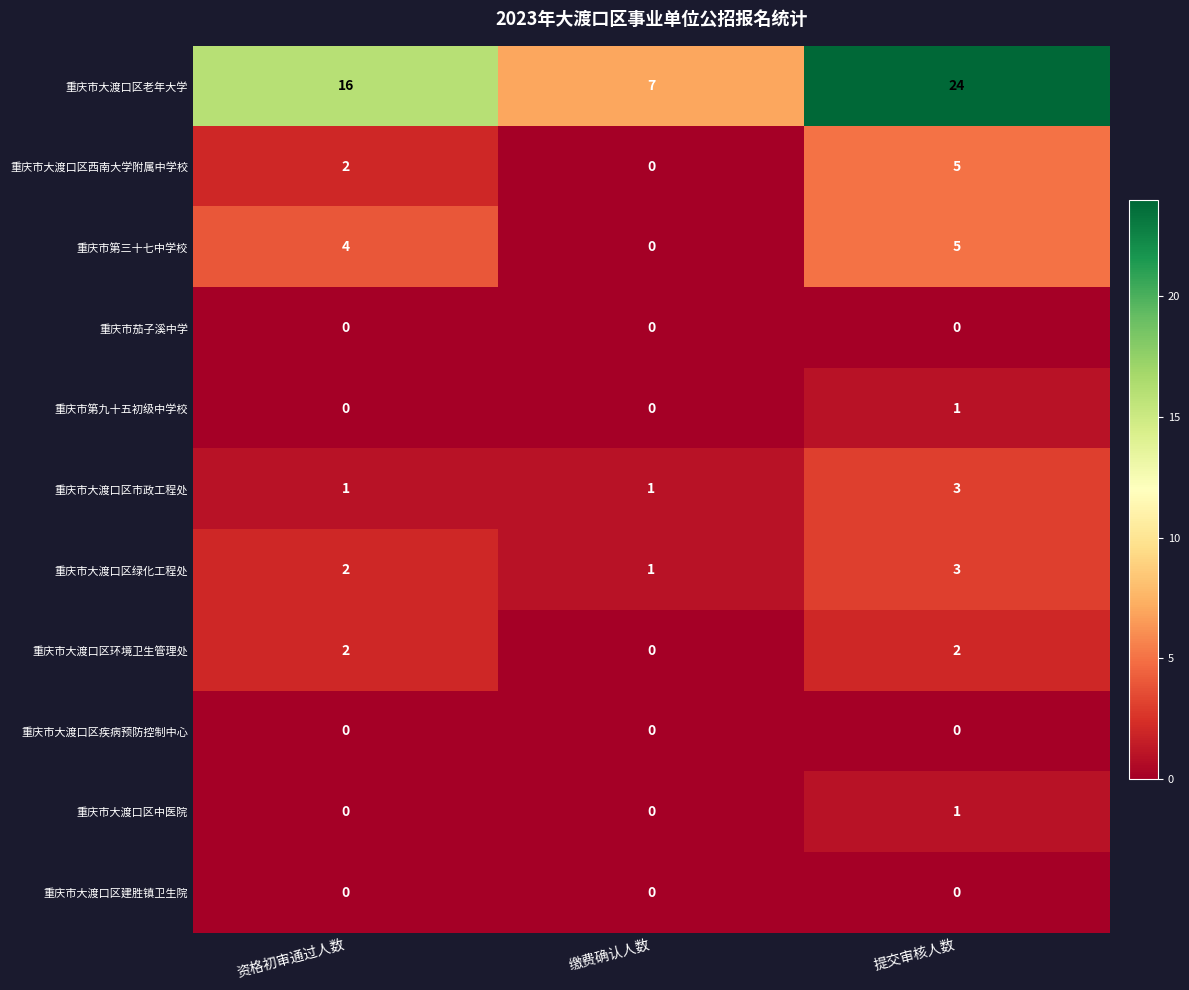

What is the total value across all series at 缴费确认人数?

9